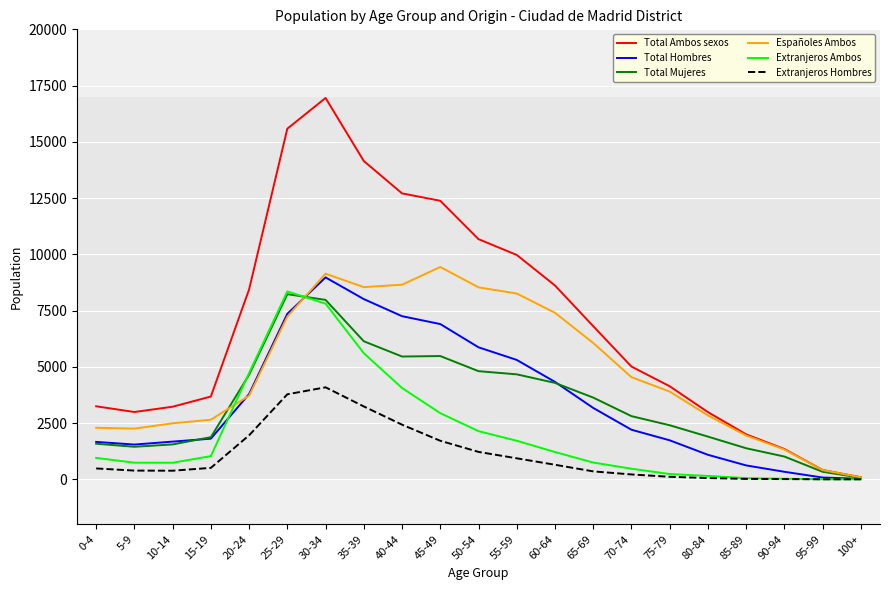

Which series has the largest range (max minus min)?

Total Ambos sexos